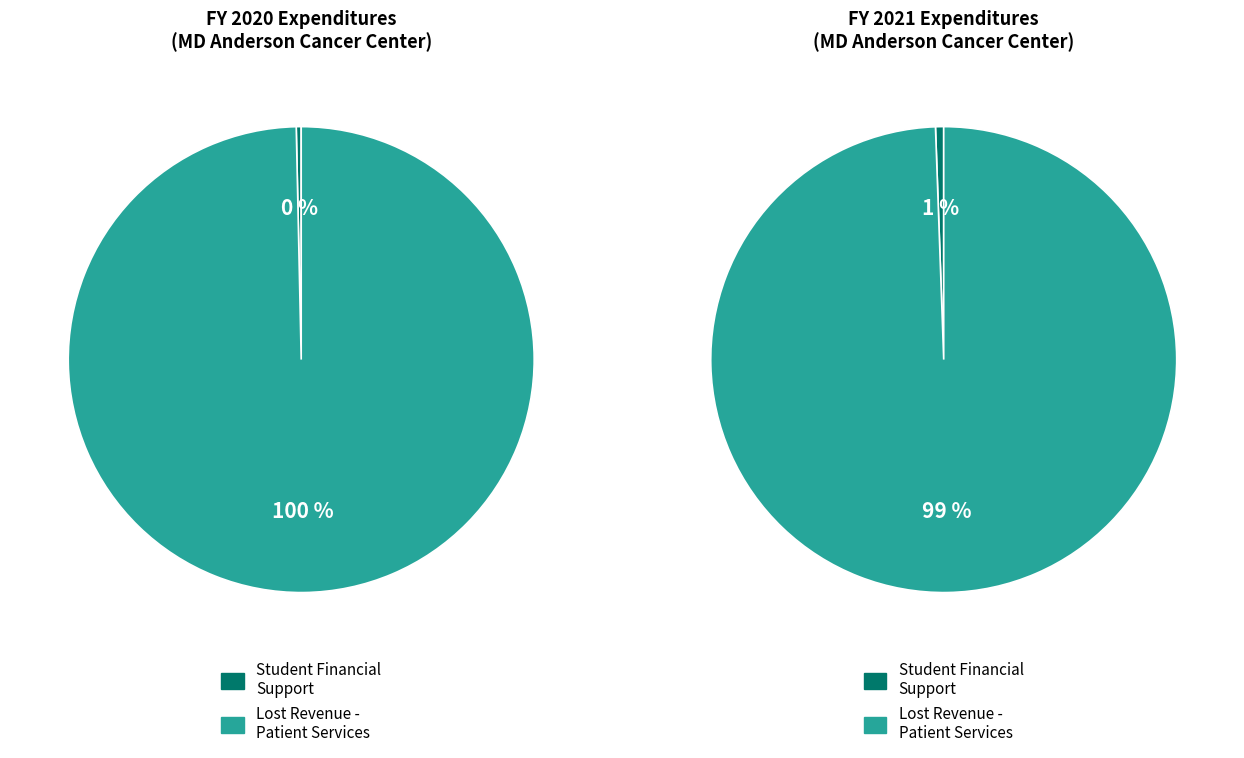

What is the largest slice in the pie chart?

Lost Revenue - Patient Services (4c)